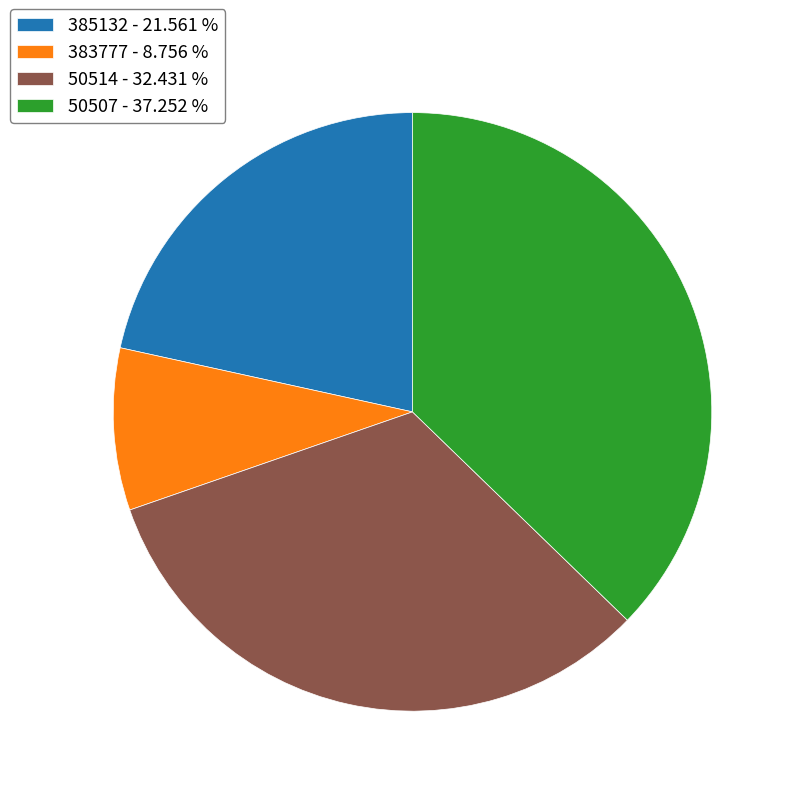

Between 385132 - 21.561 % and 383777 - 8.756 %, which is larger?

385132 - 21.561 %